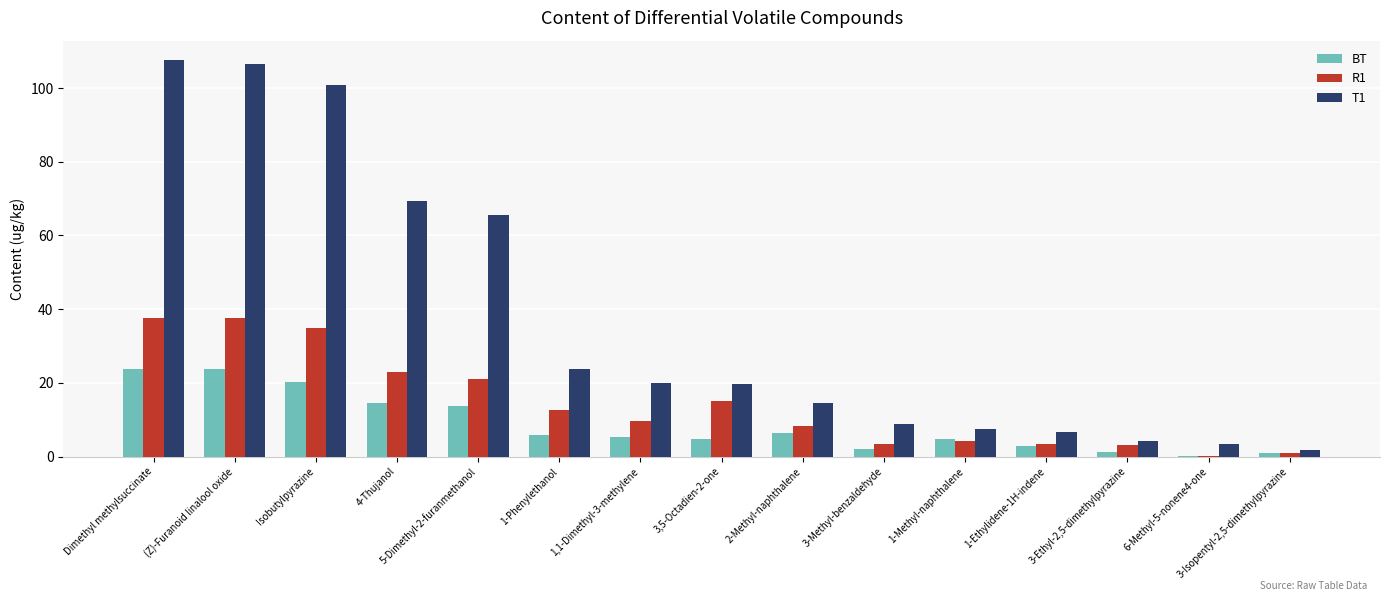

What is the total value across all series at 2-Methyl-naphthalene?

29.2